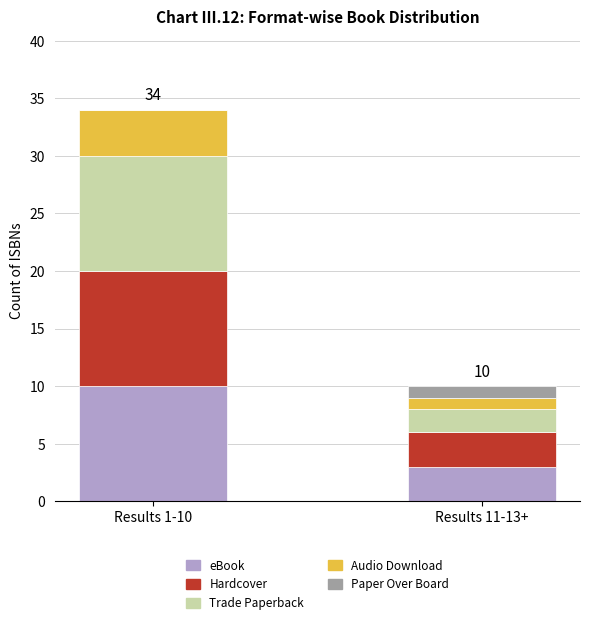

What are all the series names shown in the legend?

eBook, Hardcover, Trade Paperback, Audio Download, Paper Over Board